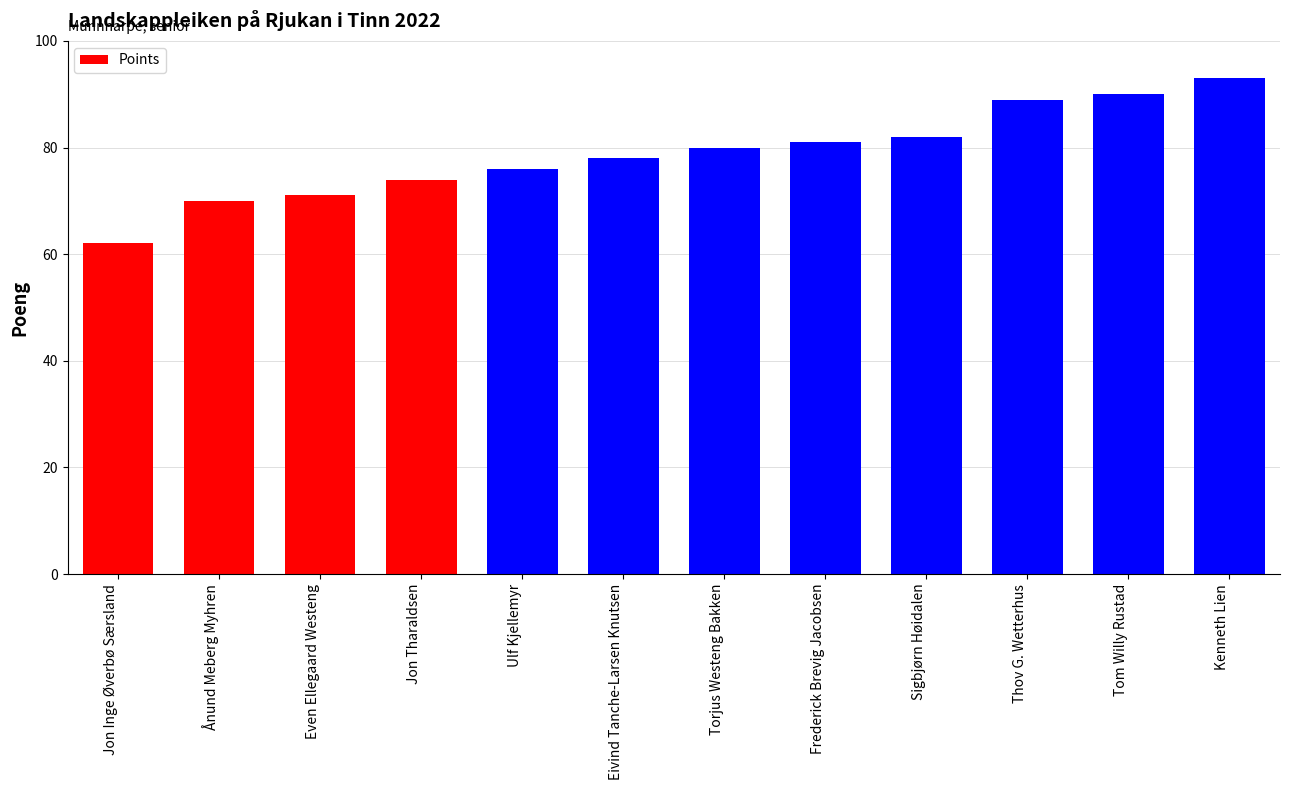

What is the change in value from Eivind Tanche-Larsen Knutsen to Kenneth Lien?

+15